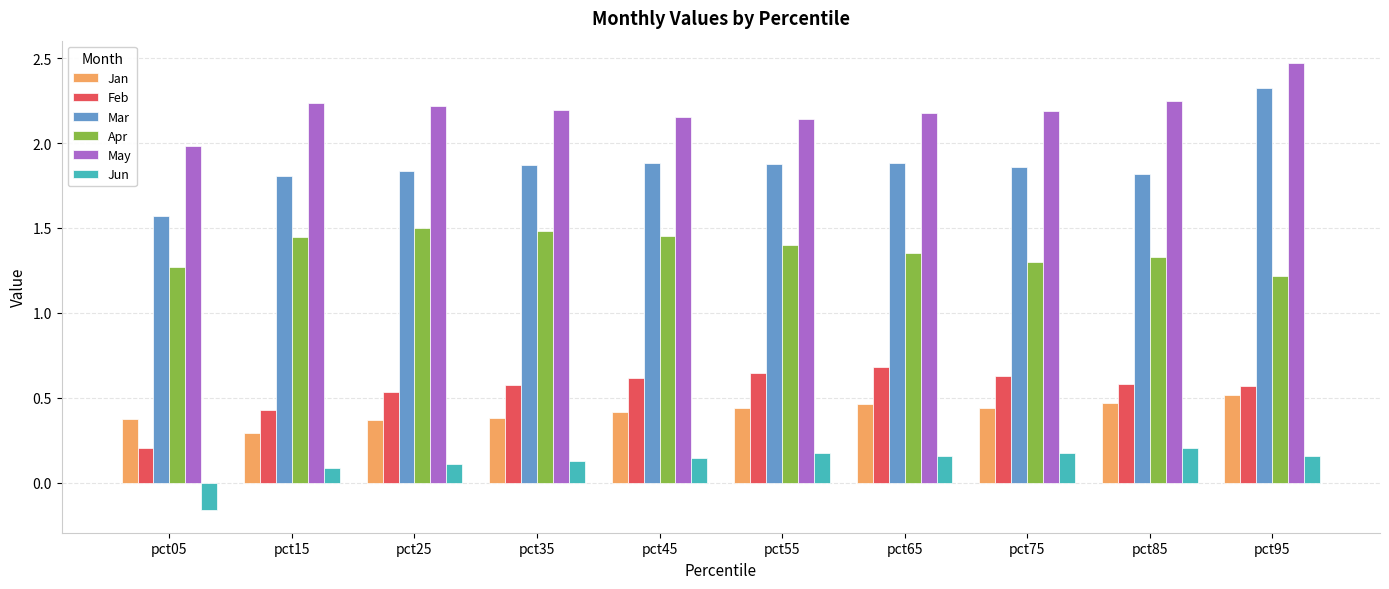

What is the difference between the maximum and minimum values in the Apr series?

0.3